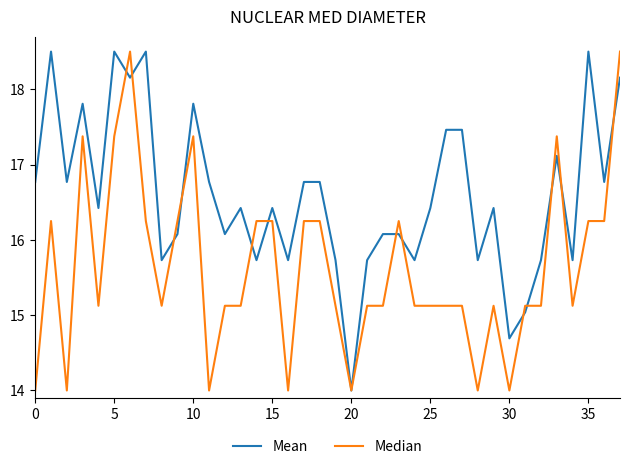

How many values in the Mean series are below 16?

12